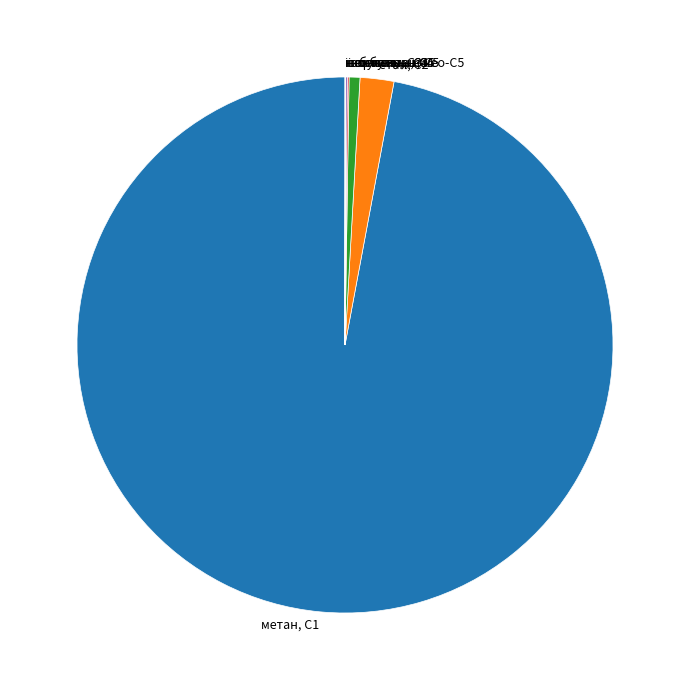

Is there a majority slice in this chart?

Yes